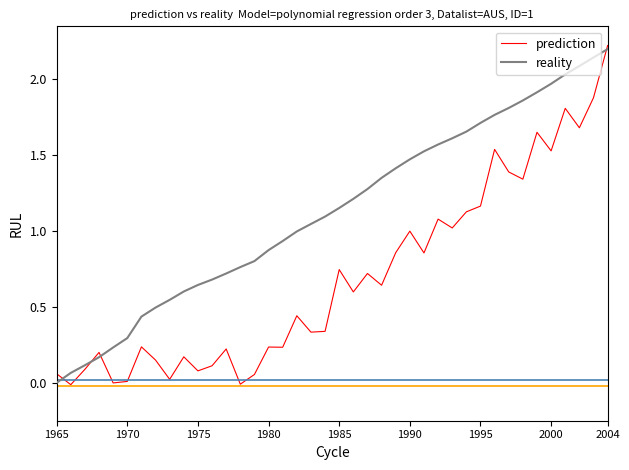

Which series has the largest range (max minus min)?

prediction